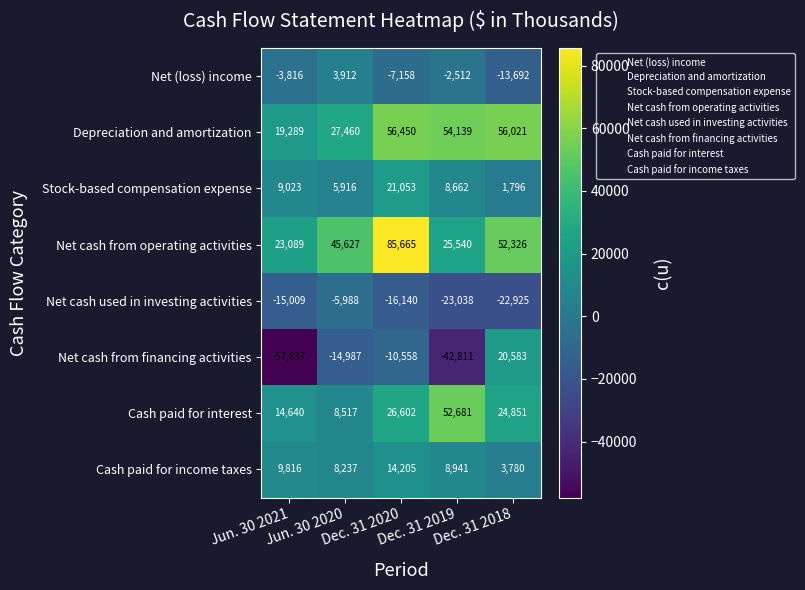

Which series has the widest spread of values?

Net cash from financing activities